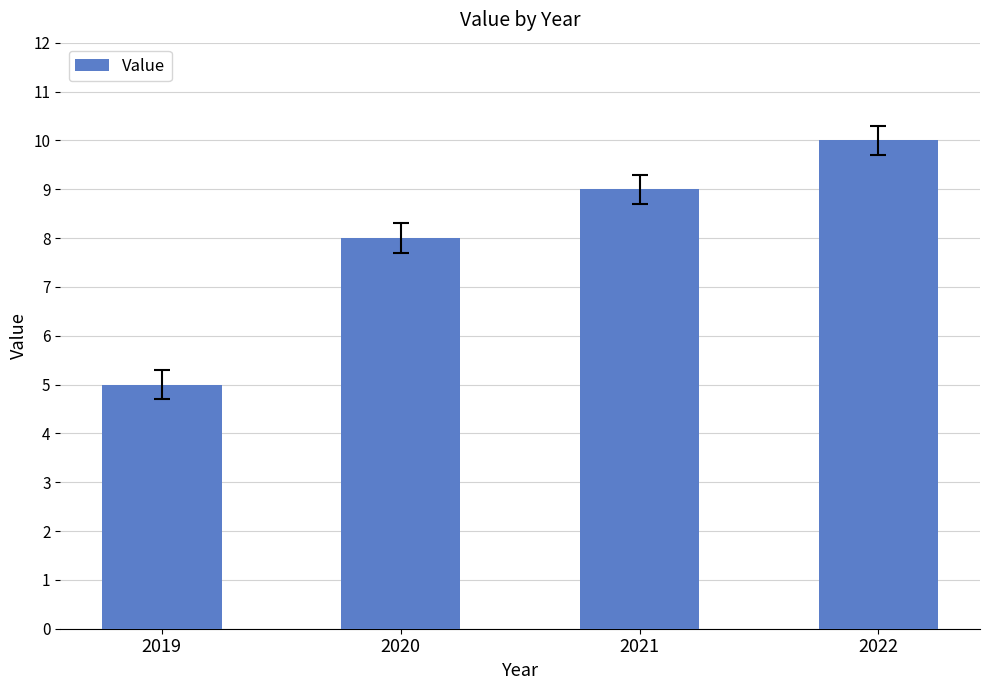

Which category has the highest value across all series?

2022